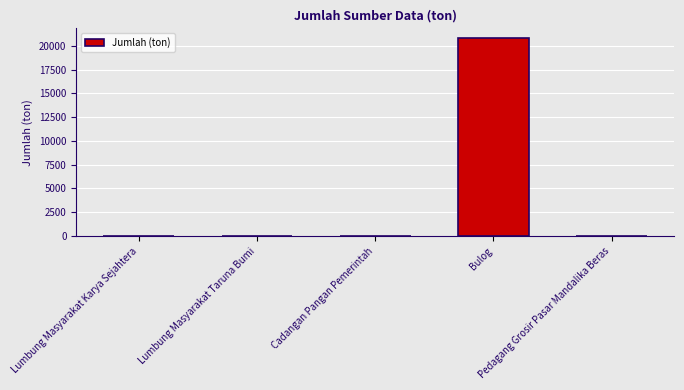

What is the change in value from Cadangan Pangan Pemerintah to Pedagang Grosir Pasar Mandalika Beras?

+28.0